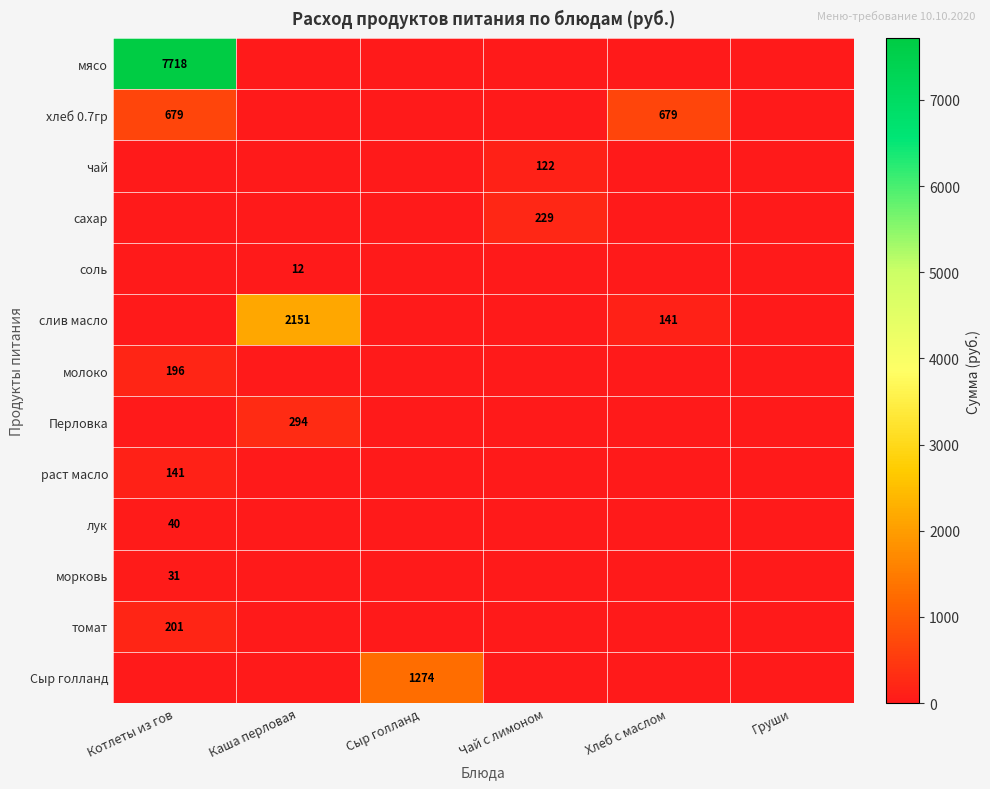

What is the sum of the слив масло values at Каша перловая and Хлеб с маслом?

2292